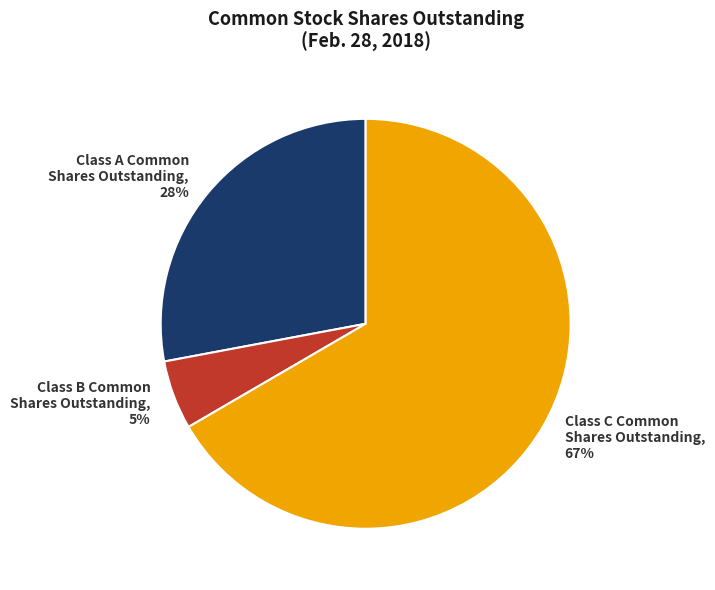

Rank the categories by value from highest to lowest.

Class C Common Shares Outstanding, Class A Common Shares Outstanding, Class B Common Shares Outstanding